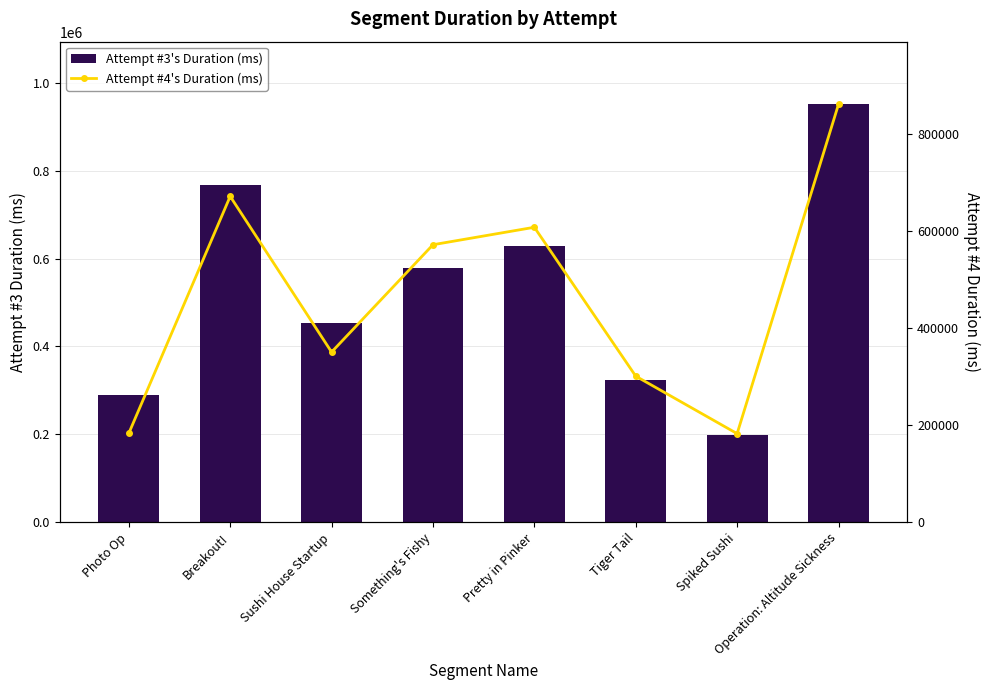

Rank the series at Operation: Altitude Sickness from lowest to highest value.

Attempt #4's Duration (ms), Attempt #3's Duration (ms)